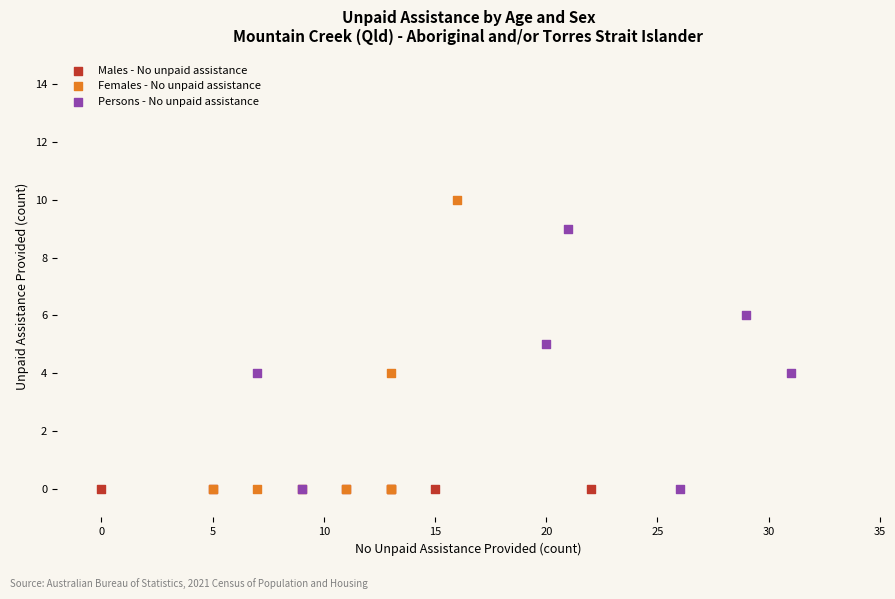

What are all the series names shown in the legend?

Males - No unpaid assistance, Females - No unpaid assistance, Persons - No unpaid assistance